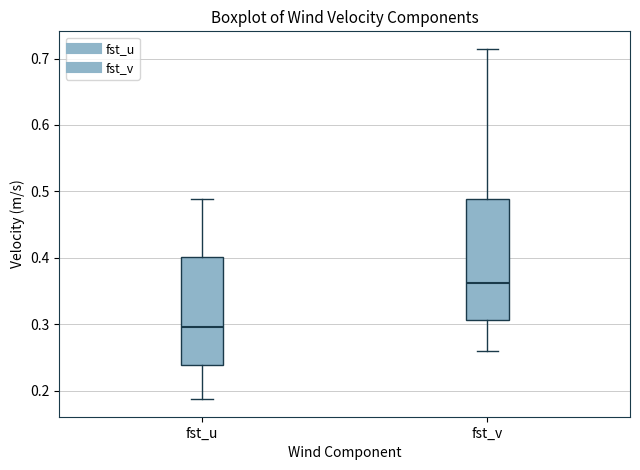

Reading left to right, transcribe this box plot: for each box, give where its median line is, the range the box spans, and where its two whiskers end, as read against the y-axis. The values are not printed on the chart, so give them approximately, as read against the axis.

fst_u: median 0.30, box 0.24 to 0.40, whiskers 0.19 to 0.49
fst_v: median 0.36, box 0.31 to 0.49, whiskers 0.26 to 0.71